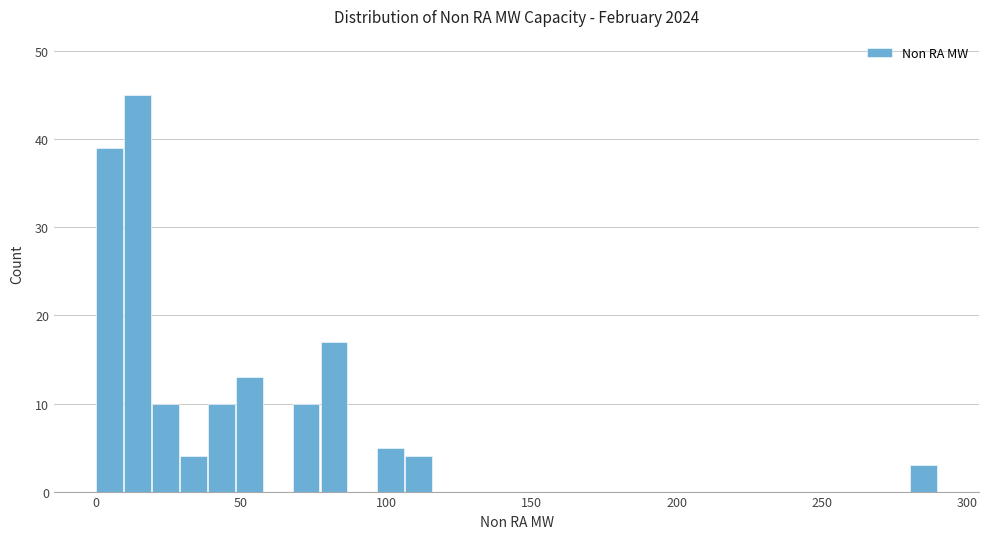

Around what value on the x-axis is the tallest bar? Give the approximate position of its centre, as read against the axis.

15